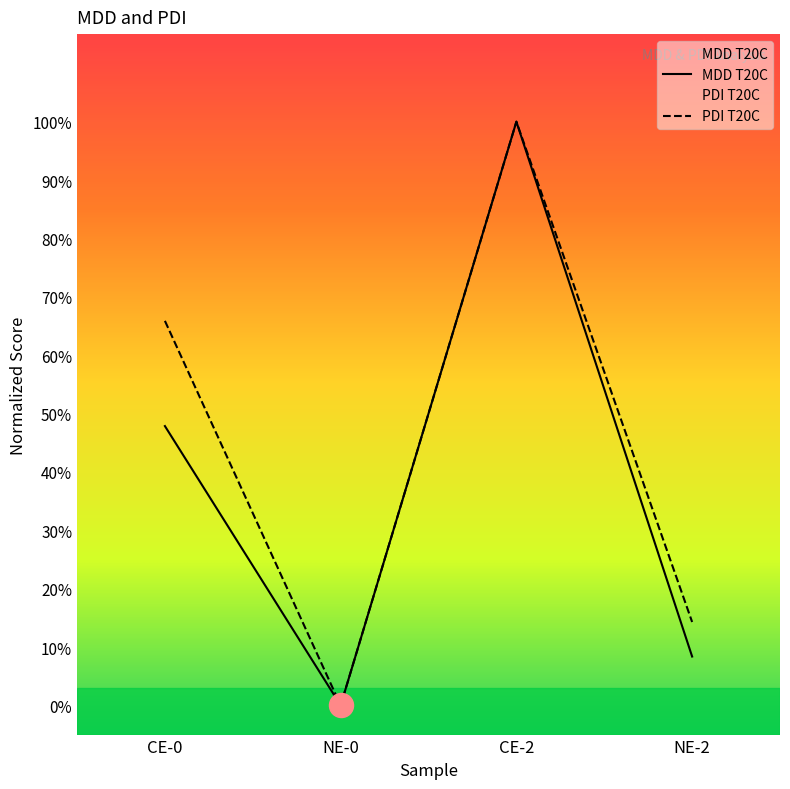

Which series has the widest spread of Y values?

MDD T20C